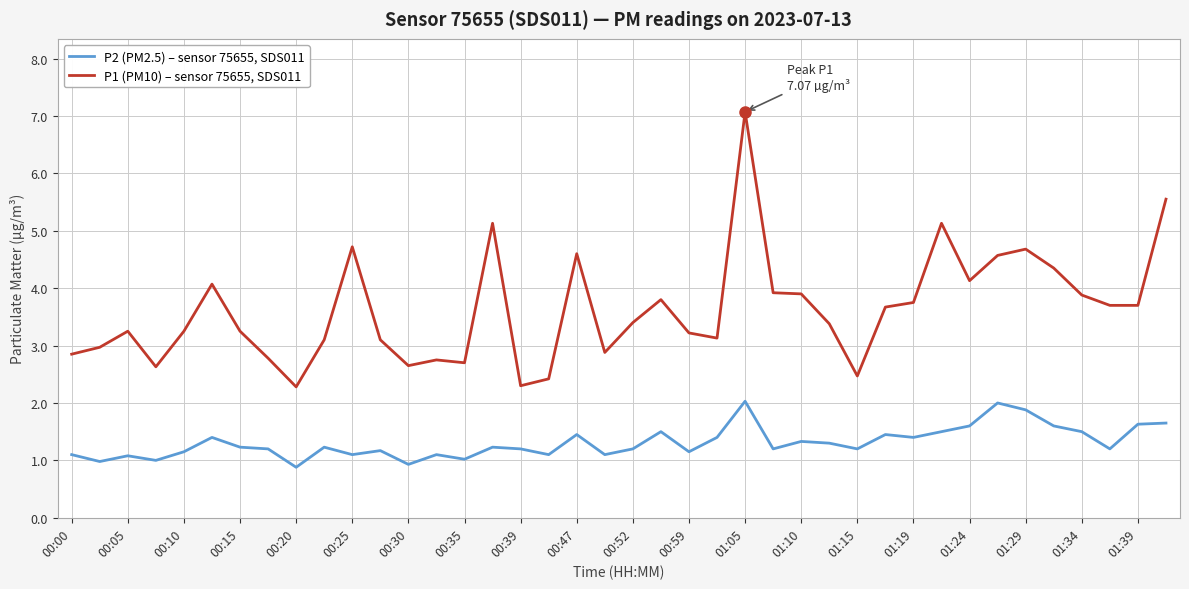

Which series has the largest range (max minus min)?

P1 (PM10) – sensor 75655, SDS011